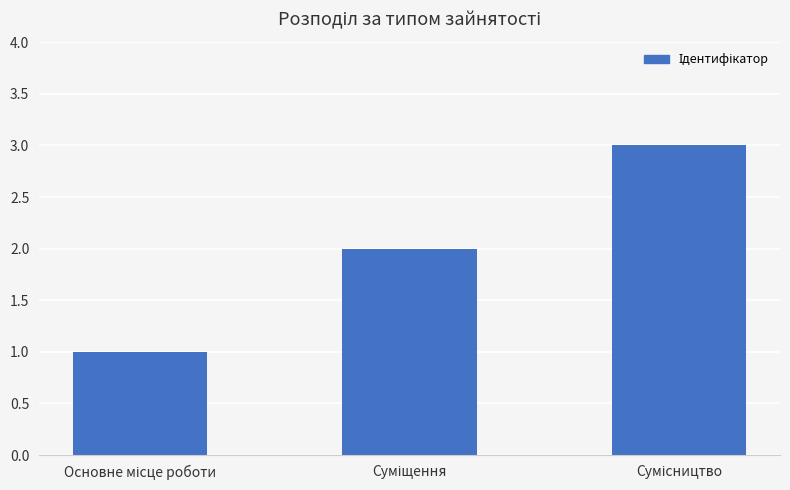

What is the maximum value shown in the chart?

3